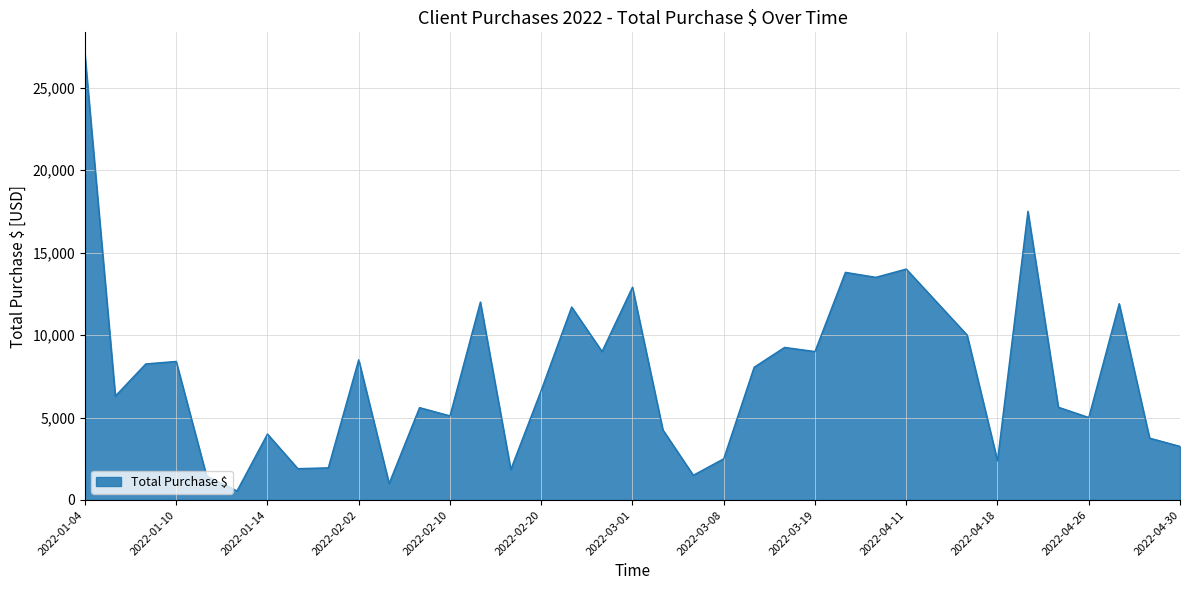

What is the maximum value shown in the chart?

27000